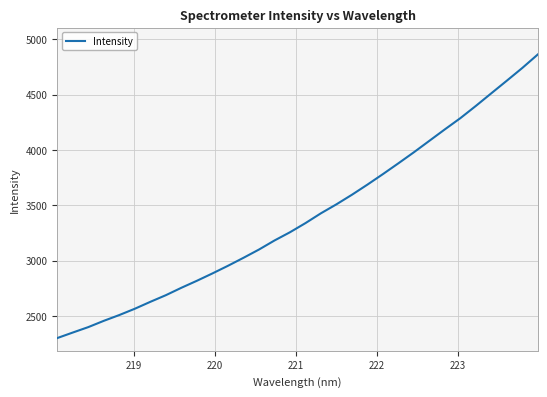

What is the maximum value shown in the chart?

4861.5